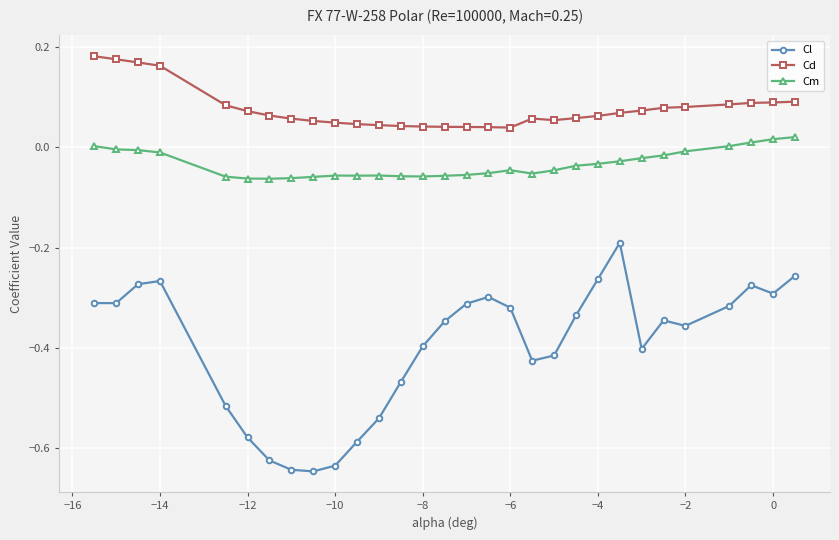

List the series in order of their peak value, highest first.

Cd, Cm, Cl